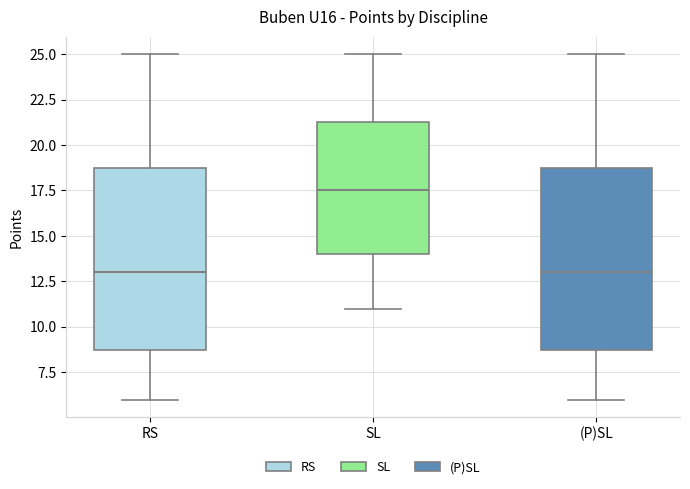

Reading left to right, transcribe this box plot: for each box, give where its median line is, the range the box spans, and where its two whiskers end, as read against the y-axis. The values are not printed on the chart, so give them approximately, as read against the axis.

RS: median 13.0, box 9.0 to 19.0, whiskers 6.0 to 25.0
SL: median 17.5, box 14.0 to 21.5, whiskers 11.0 to 25.0
(P)SL: median 13.0, box 9.0 to 19.0, whiskers 6.0 to 25.0